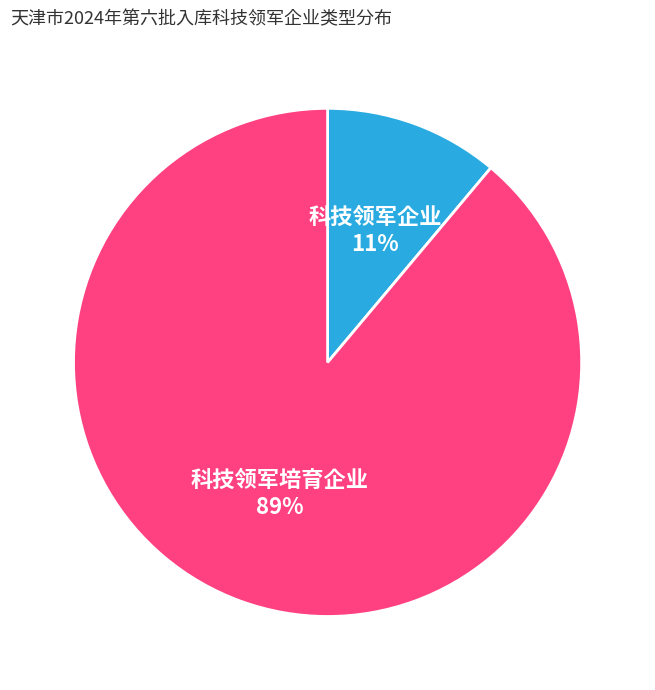

How many slices are in this pie chart?

2